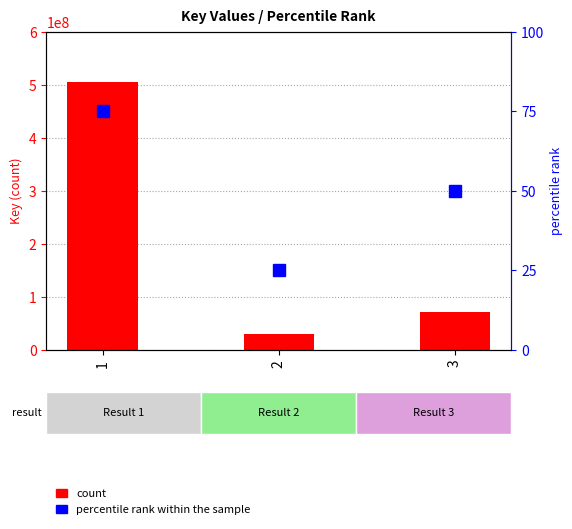

Which has a higher value, 3 or 2?

3